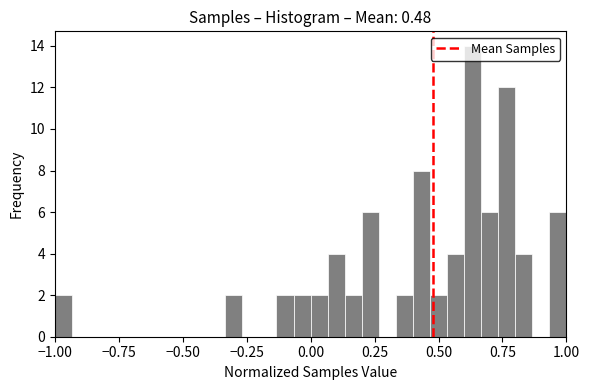

Around what value on the x-axis is the tallest bar? Give the approximate position of its centre, as read against the axis.

0.65